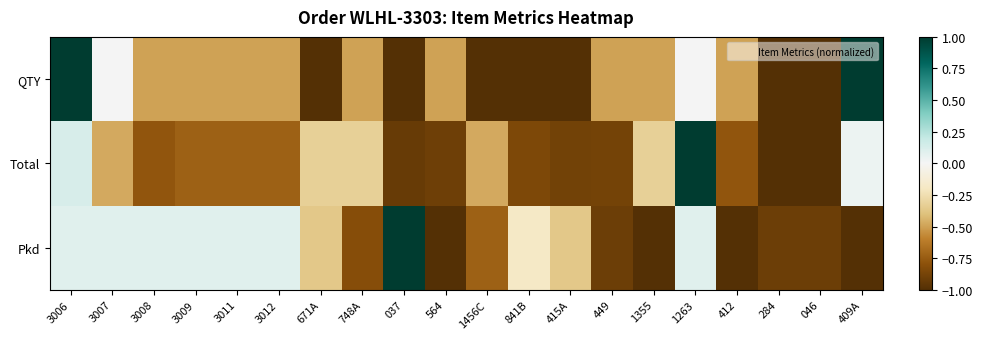

Rank the series at 748A from highest to lowest value.

Total, QTY, Pkd